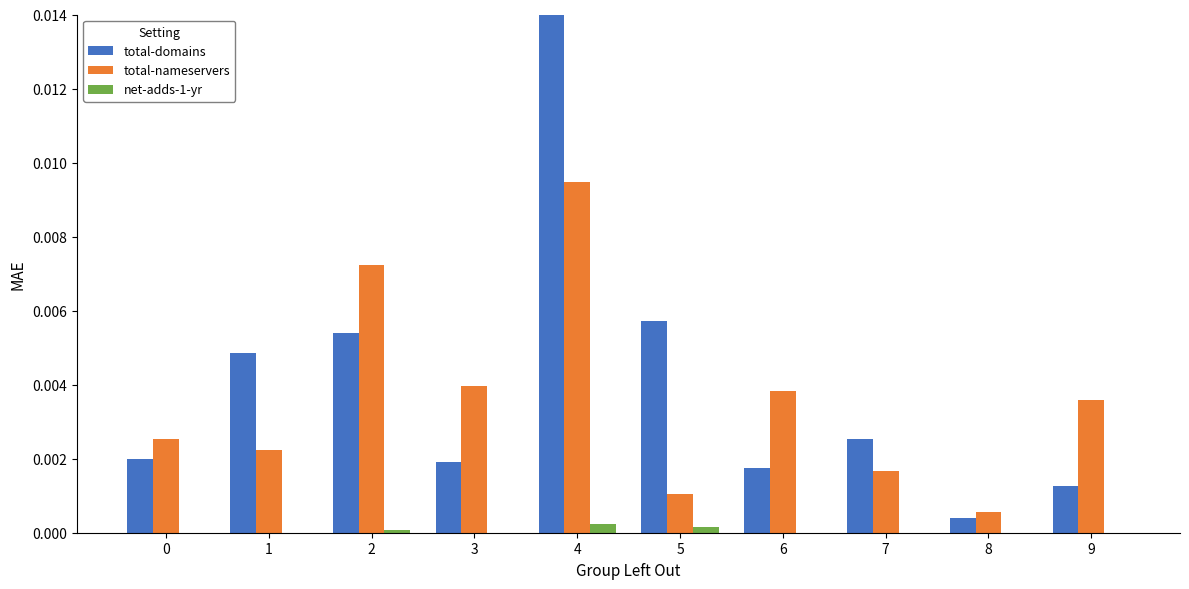

Does the chart contain stacked bars?

No